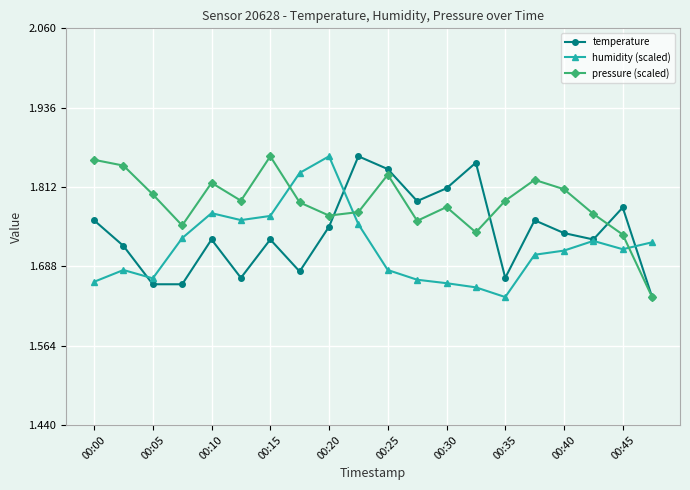

List the series in order of their overall mean, highest first.

pressure (scaled), temperature, humidity (scaled)